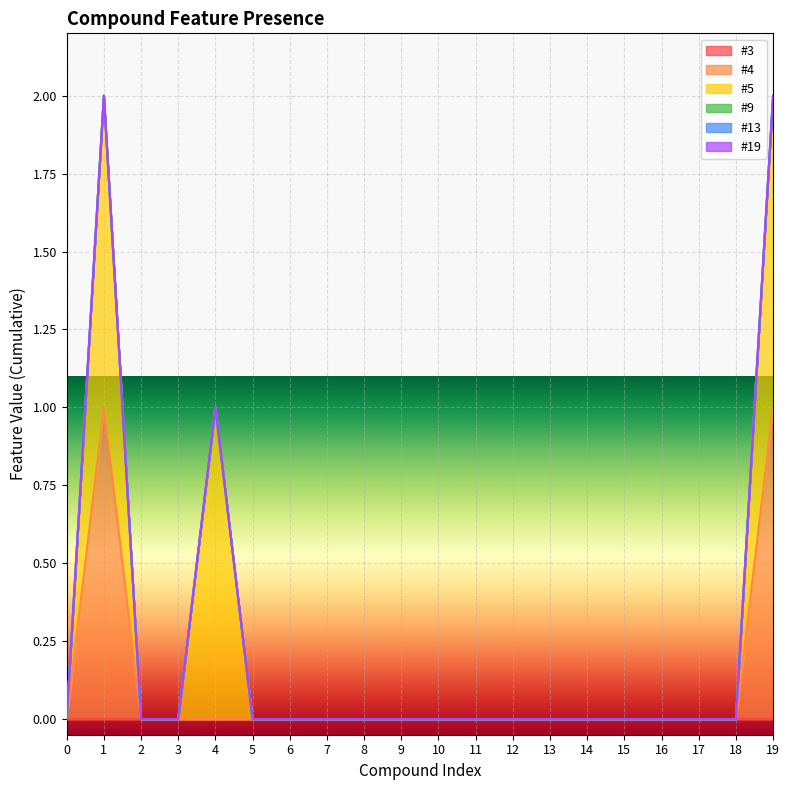

Is the value of #9 at 0 greater than the value of #3 at 9?

No